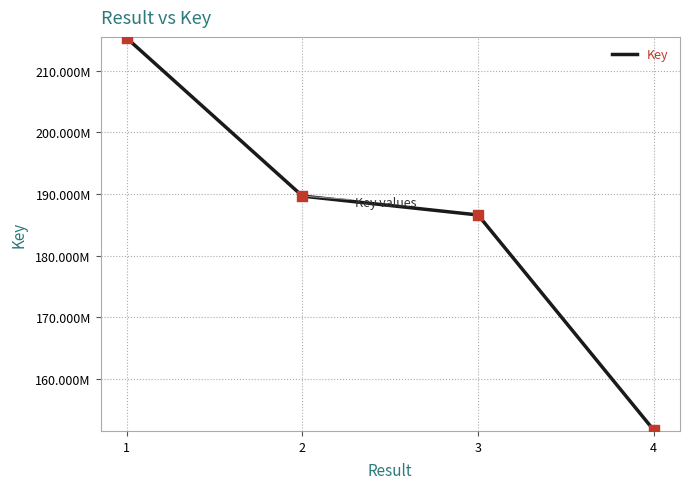

Approximately how many times larger is the value at 2 compared to 3?

1.0